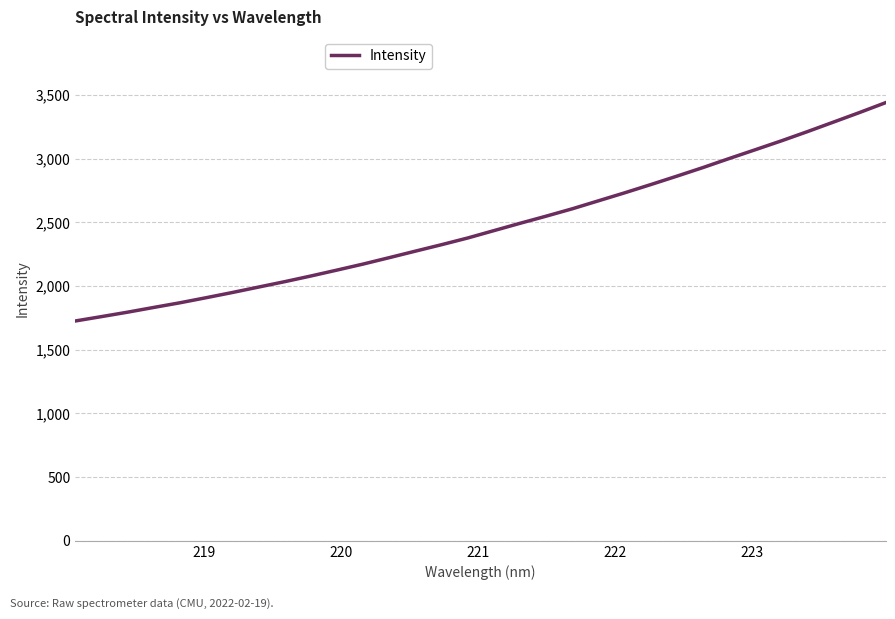

What is the difference between the maximum and minimum values?

1715.8